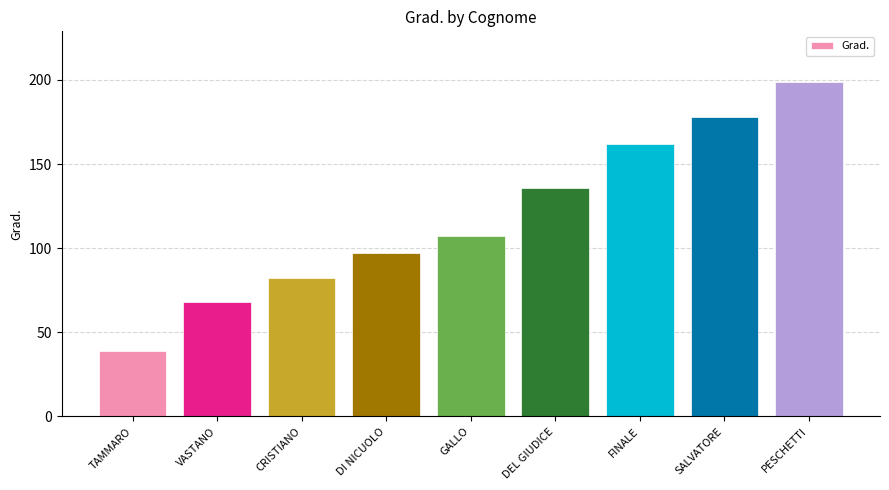

What is the change in value from CRISTIANO to FINALE?

+80